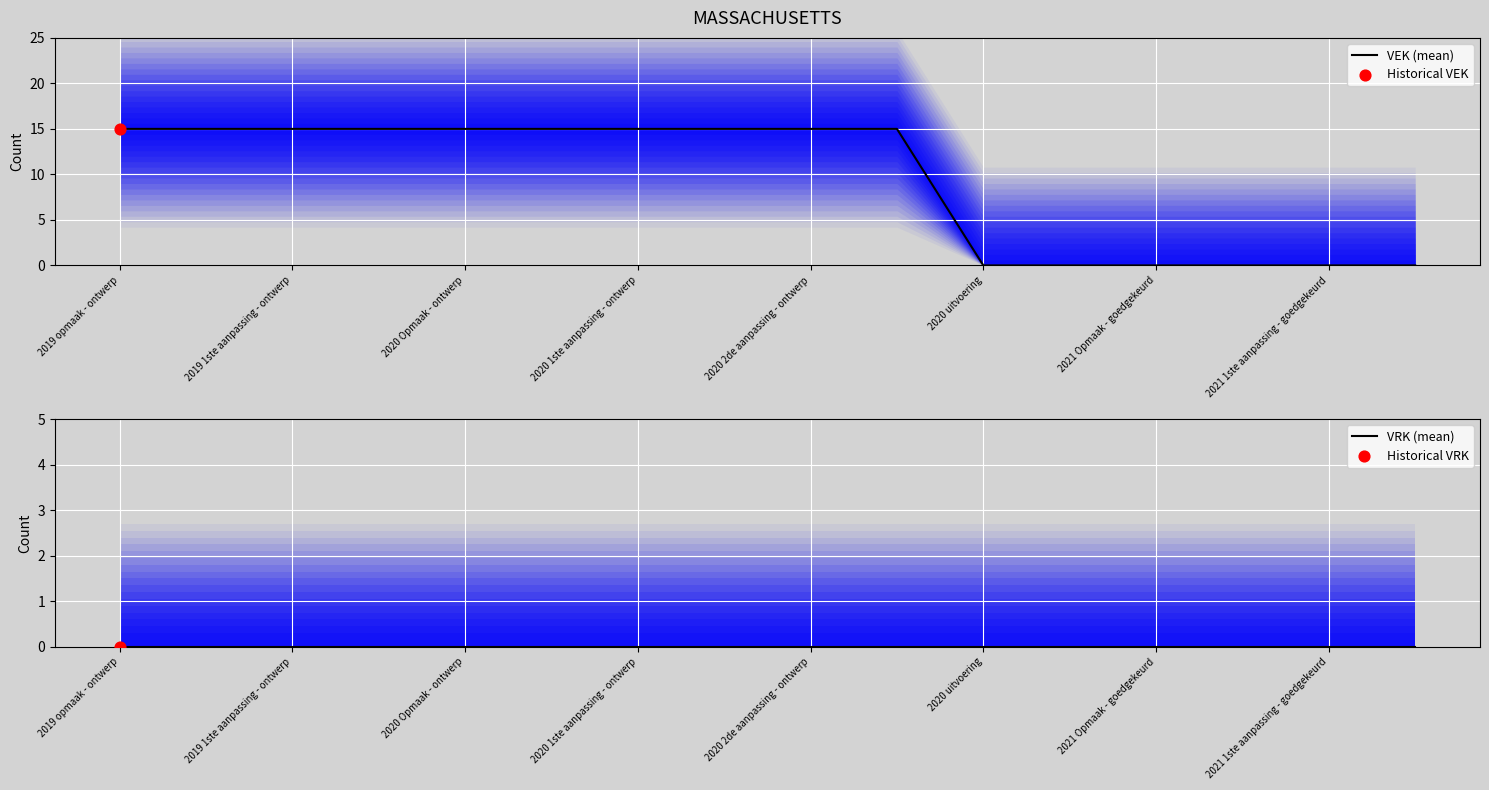

At how many categories does at least one series exceed 4?

10